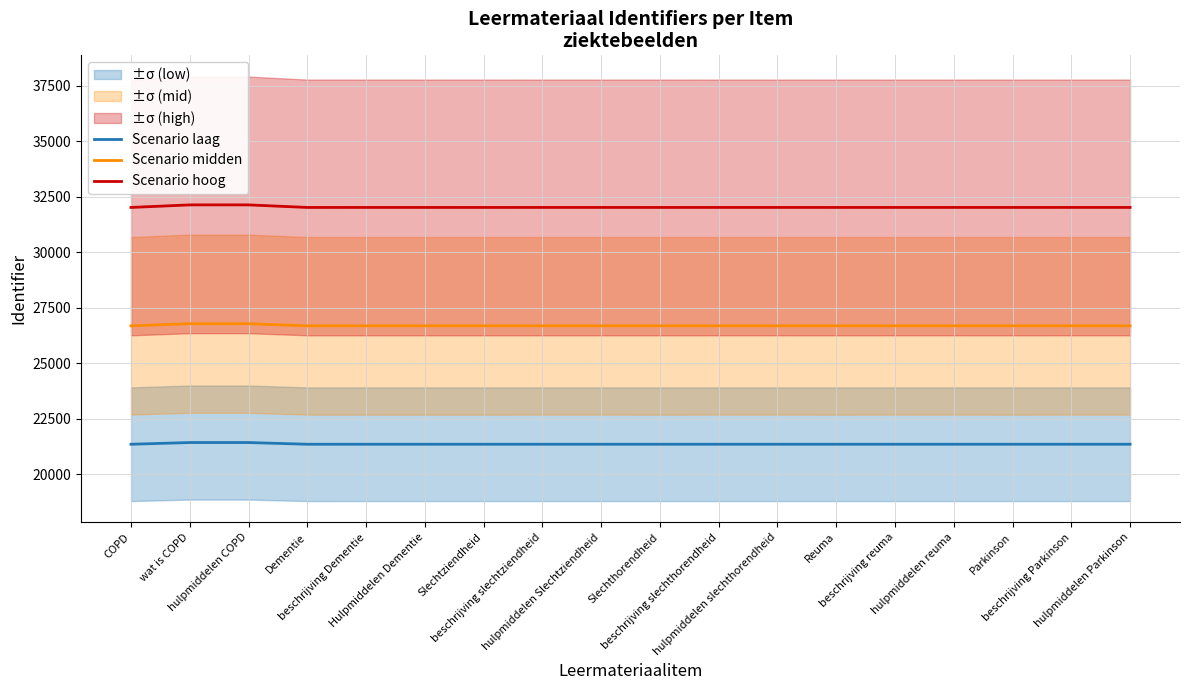

True or false: Scenario midden and Scenario laag intersect in this chart.

False